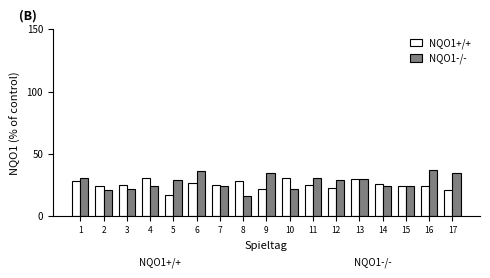

What is the highest value of the NQO1-/- series?

37